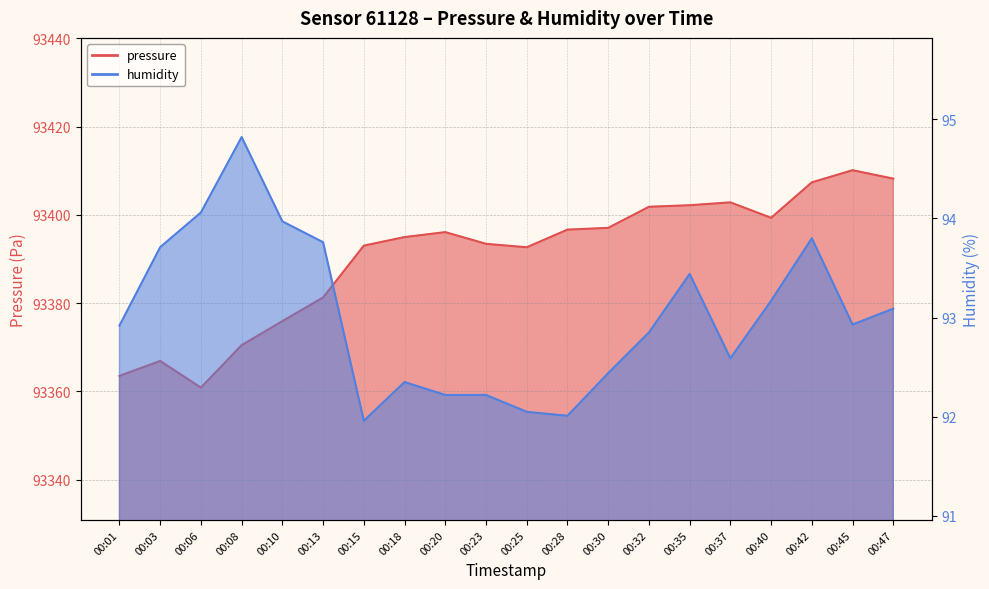

What is the smallest value displayed?

92.0